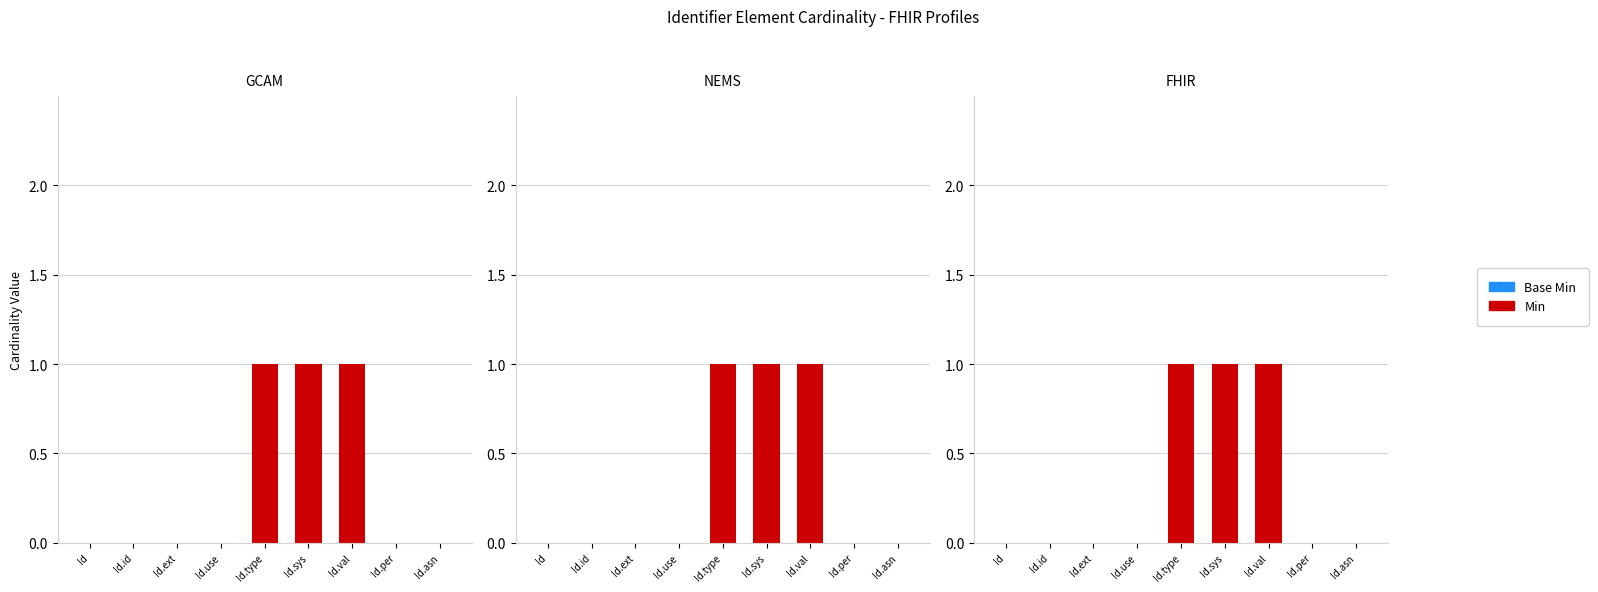

What are all the series names shown in the legend?

Base Min, Min